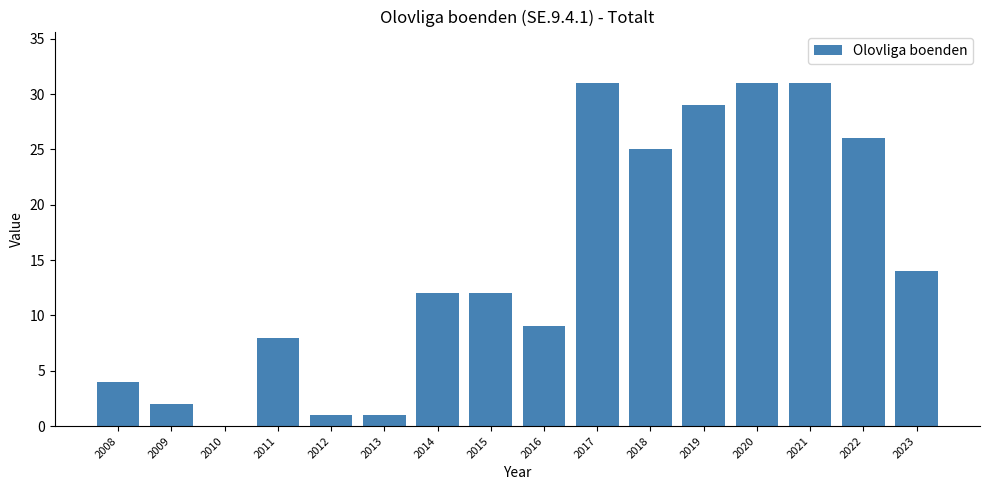

What is the maximum value shown in the chart?

31